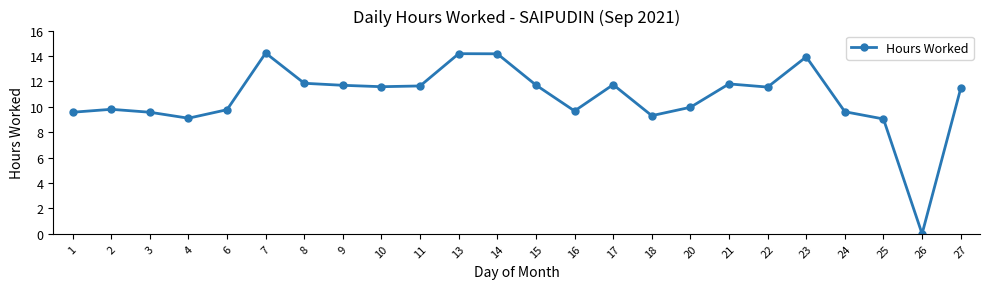

Which has a higher value, 21 or 2?

21